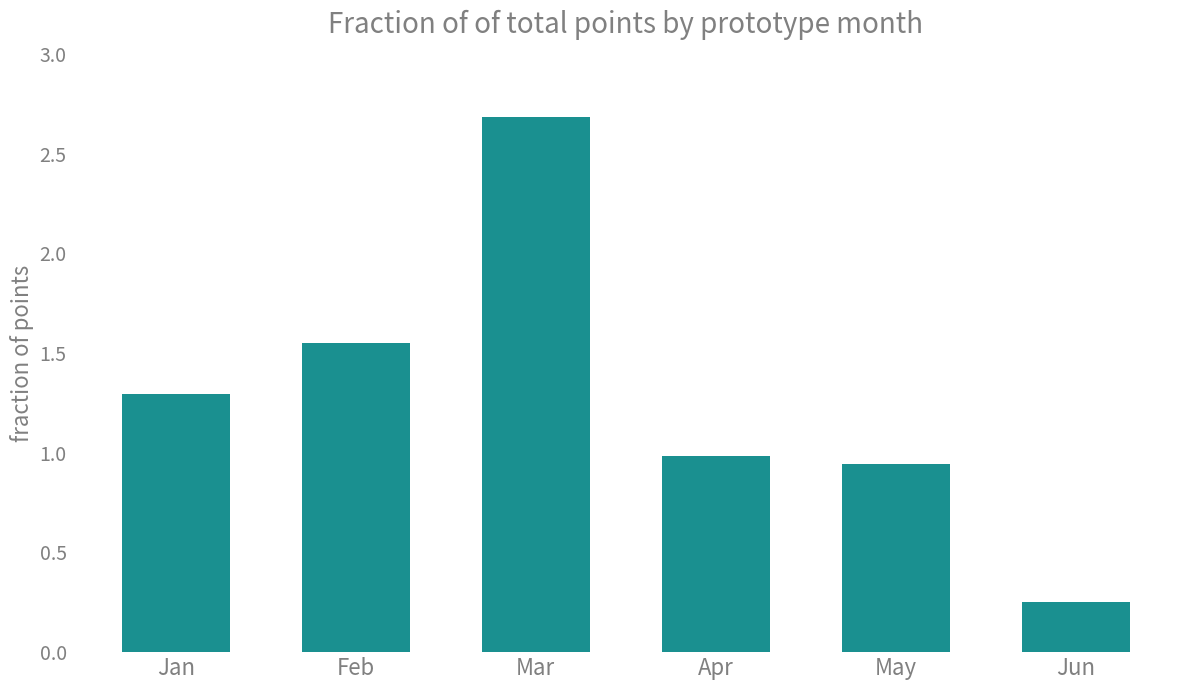

Rank the categories by value from lowest to highest.

Jun, May, Apr, Jan, Feb, Mar